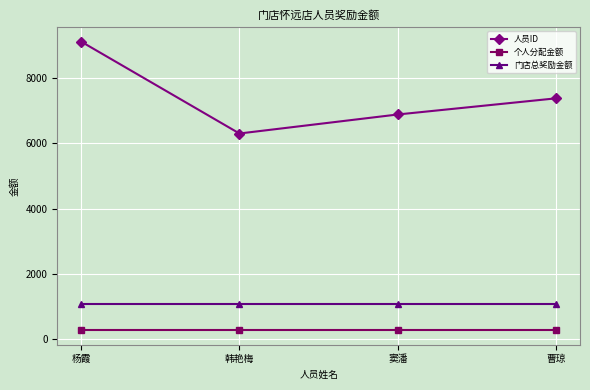

Which series has the largest total across all categories?

人员ID